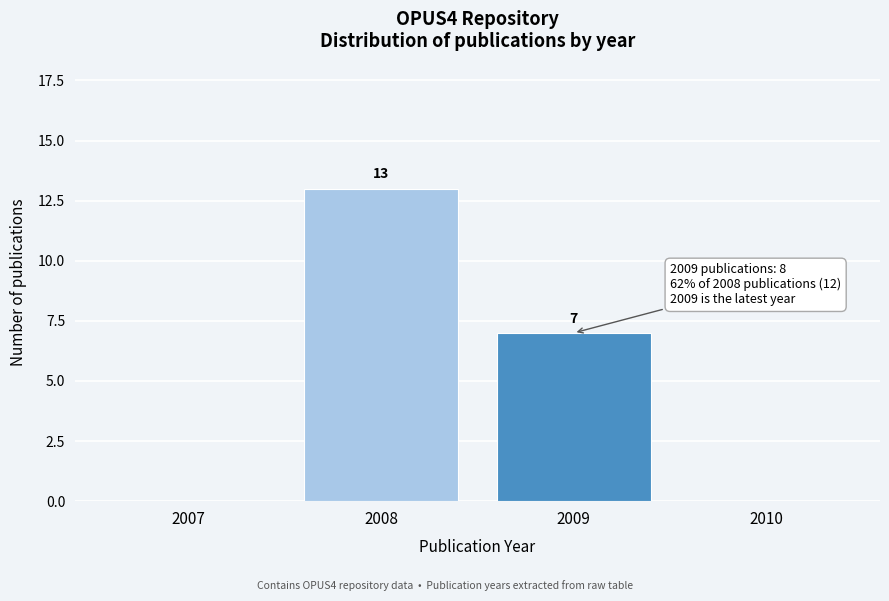

Reading right to left, extract all data points from this chart.

2010=0	2009=7	2008=13	2007=0